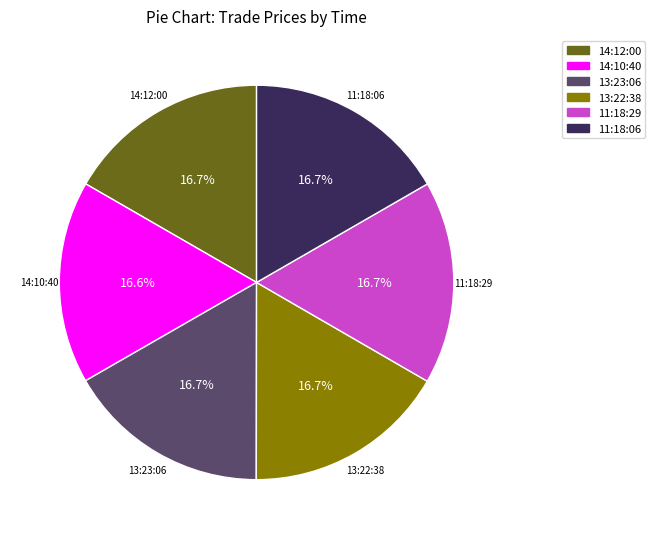

Does 14:10:40 account for over 50% of the chart?

No